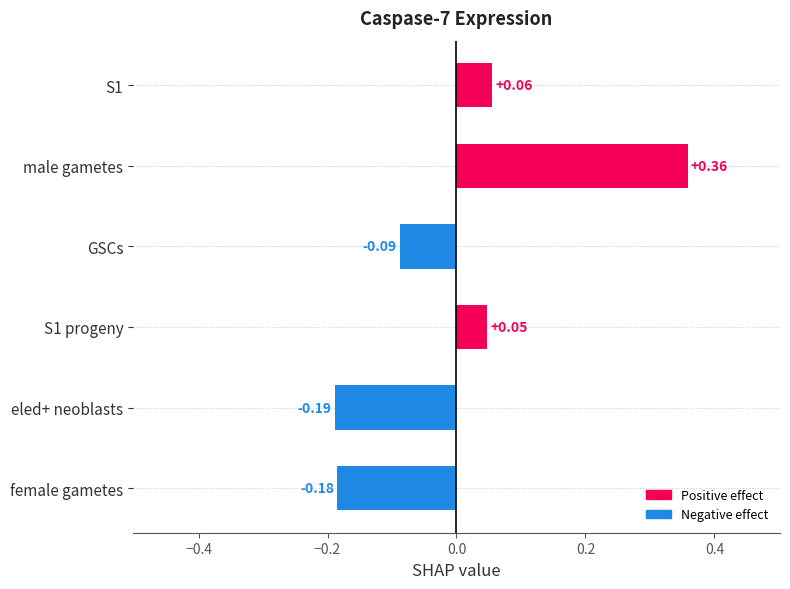

Rank the categories by value from lowest to highest.

eled+ neoblasts, female gametes, GSCs, S1 progeny, S1, male gametes